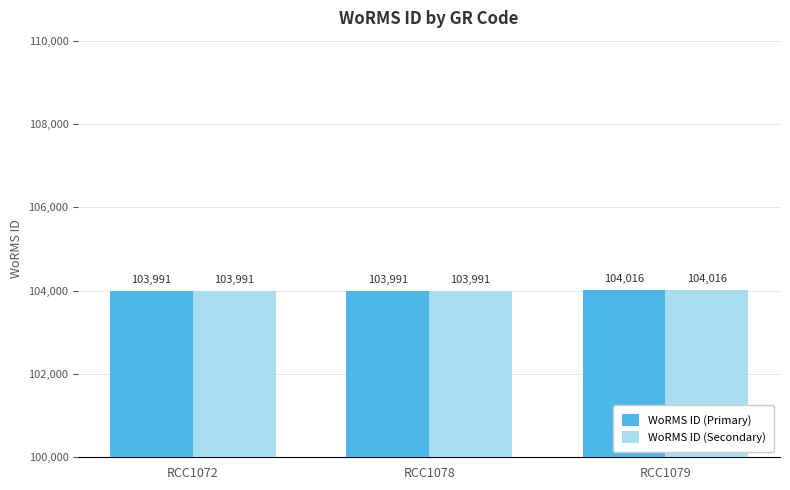

Count the number of data series in this chart.

2